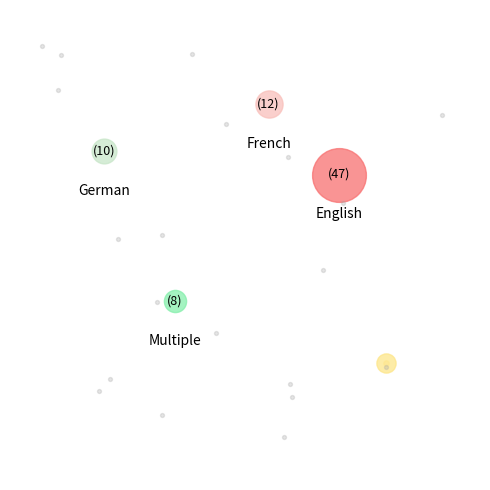

Is it true that English is 59% of the pie?

False